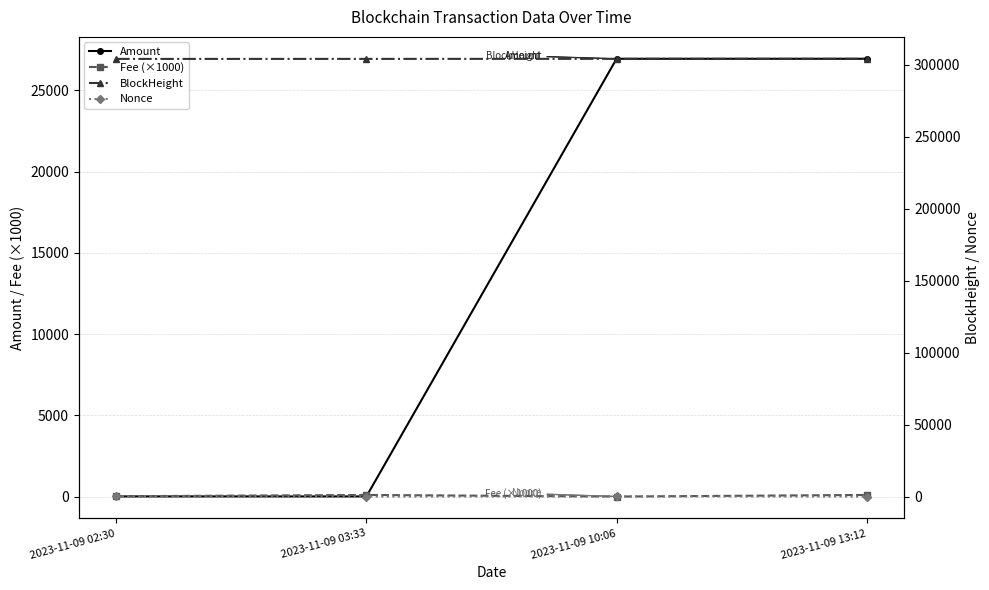

Between 2023-11-09 10:06 and 2023-11-09 13:12, which series saw the biggest shift?

Nonce